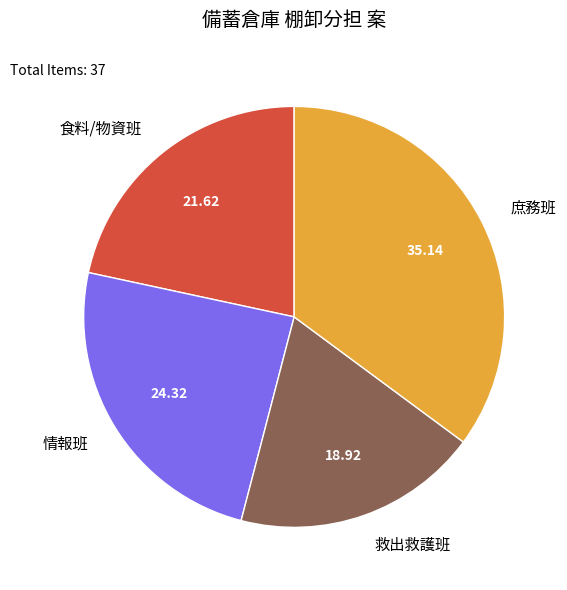

Does 食料/物資班 represent more than half of the total?

No